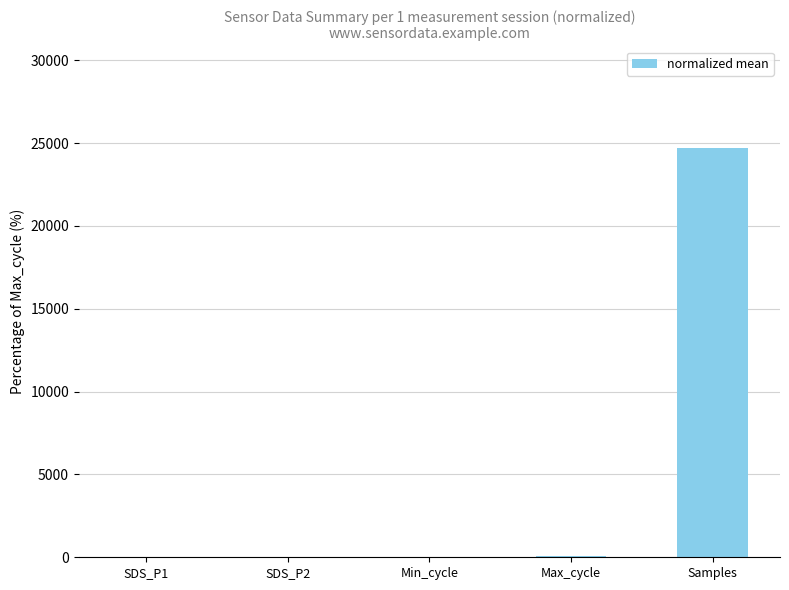

The chart shows a value of 0.0 at SDS_P2. True or false?

True